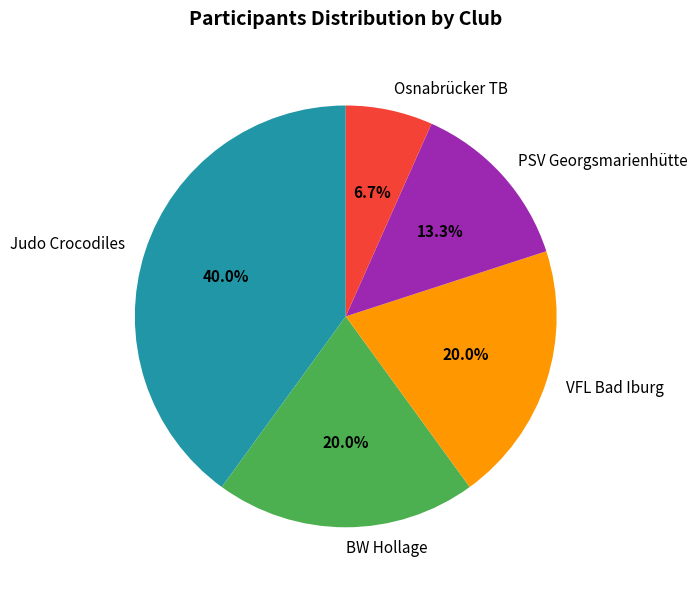

Is it true that Osnabrücker TB is 7% of the pie?

True